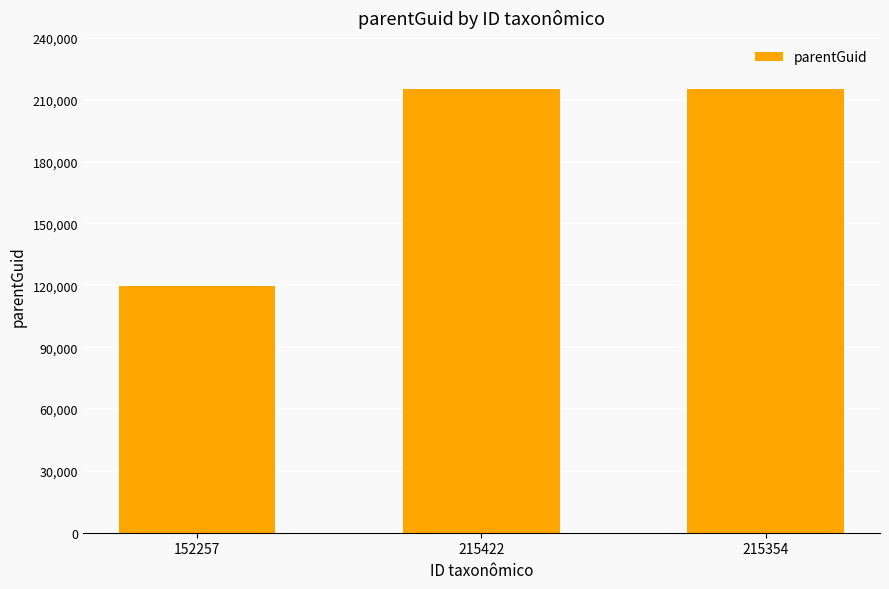

Count the number of categories in the chart.

3